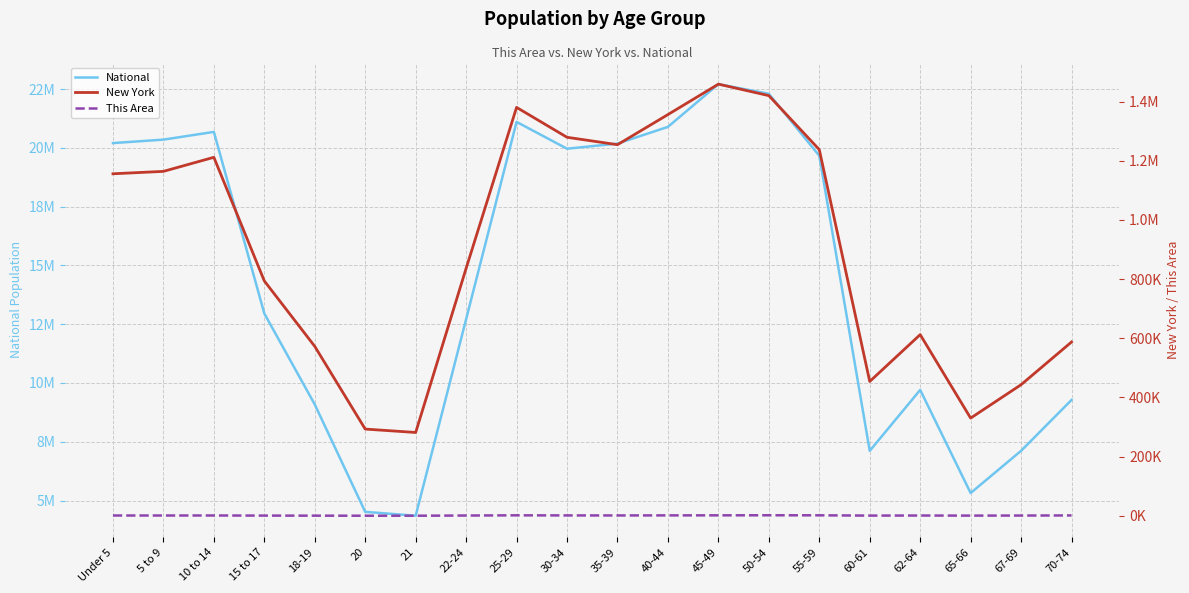

True or false: This Area and New York cross at least once.

False